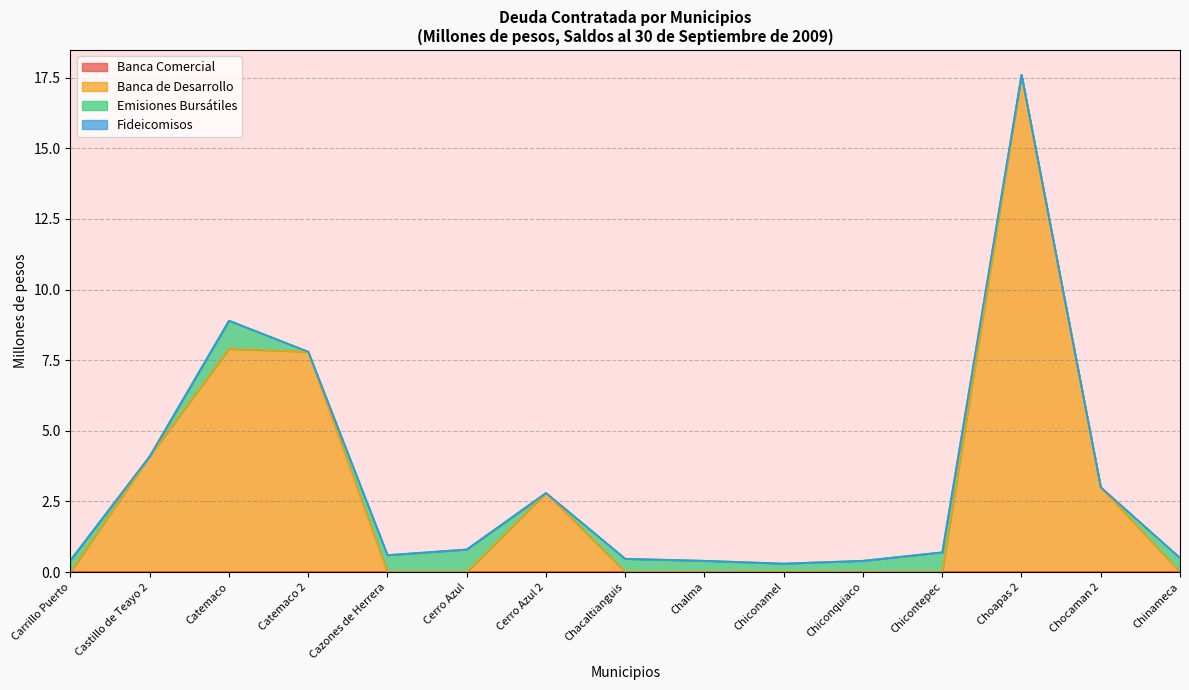

Reading right to left, extract all data points from this chart.

Banca Comercial: 0.0	0.0	0.0	0.0	0.0	0.0	0.0	0.0	0.0	0.0	0.0	0.0	0.0	0.0	0.0
Banca de Desarrollo: 0.0	3.0	17.6	0.0	0.0	0.0	0.0	0.0	2.8	0.0	0.0	7.8	7.9	4.1	0.0
Emisiones Bursátiles: 0.5	0.0	0.0	0.7	0.4	0.3	0.4	0.5	0.0	0.8	0.6	0.0	1.0	0.0	0.4
Fideicomisos: 0.0	0.0	0.0	0.0	0.0	0.0	0.0	0.0	0.0	0.0	0.0	0.0	0.0	0.0	0.0